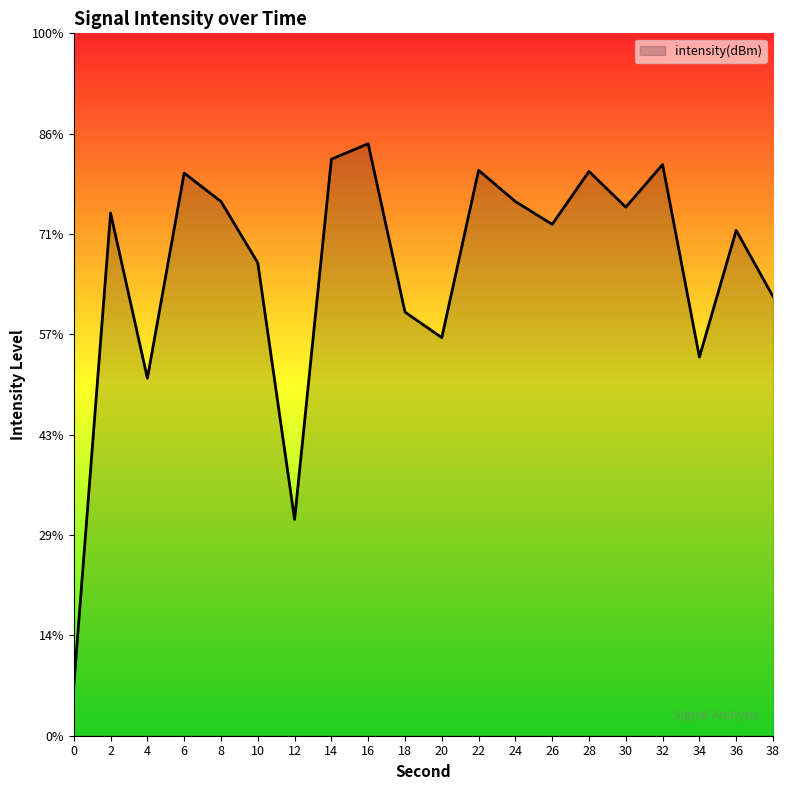

What is the value of the 16th point from the left?

-123.7